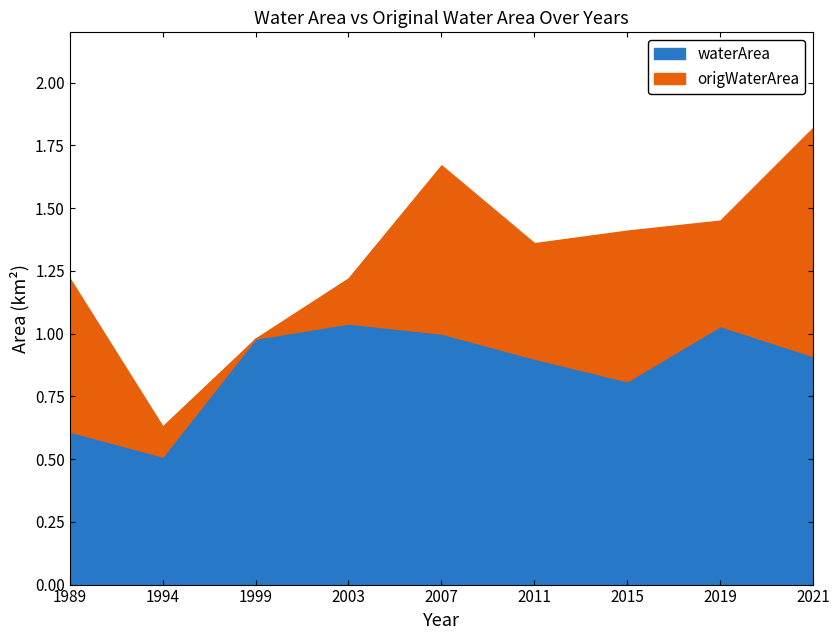

True or false: origWaterArea and waterArea cross at least once.

False